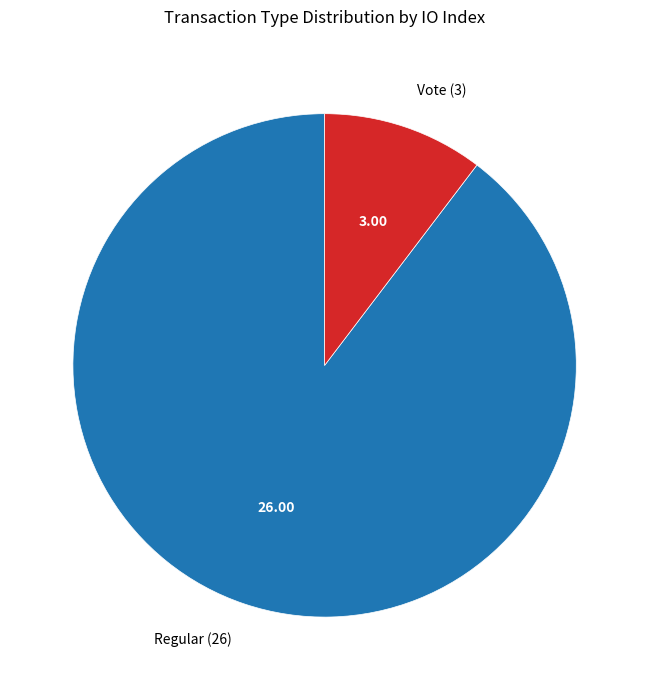

Which has a higher value, Vote (3) or Regular (26)?

Regular (26)